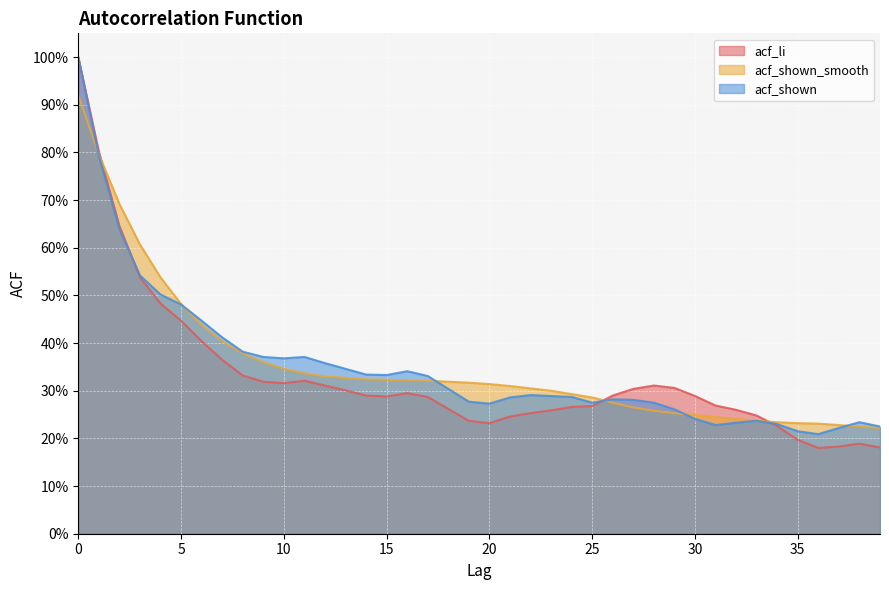

At how many categories does at least one series exceed 0?

40